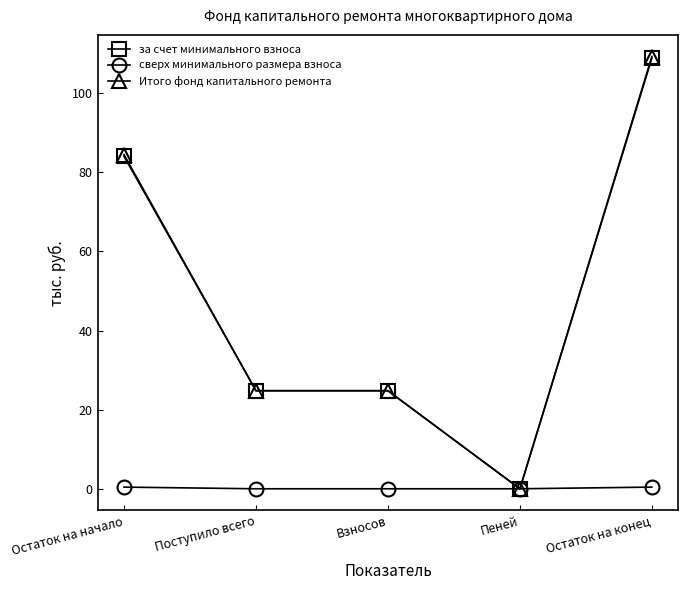

Does the chart have visible grid lines?

No